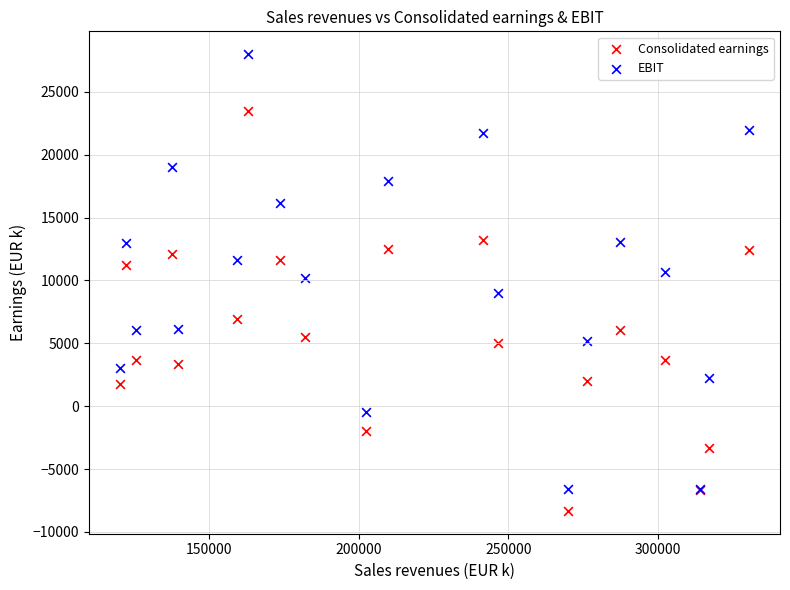

Which series has the widest spread of Y values?

EBIT